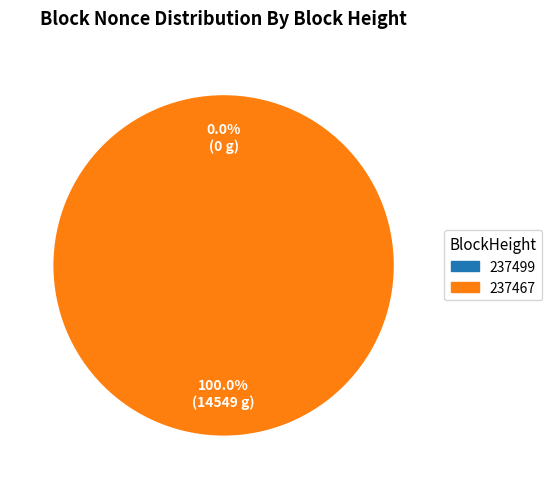

Is it true that 237467 is 99% of the pie?

False